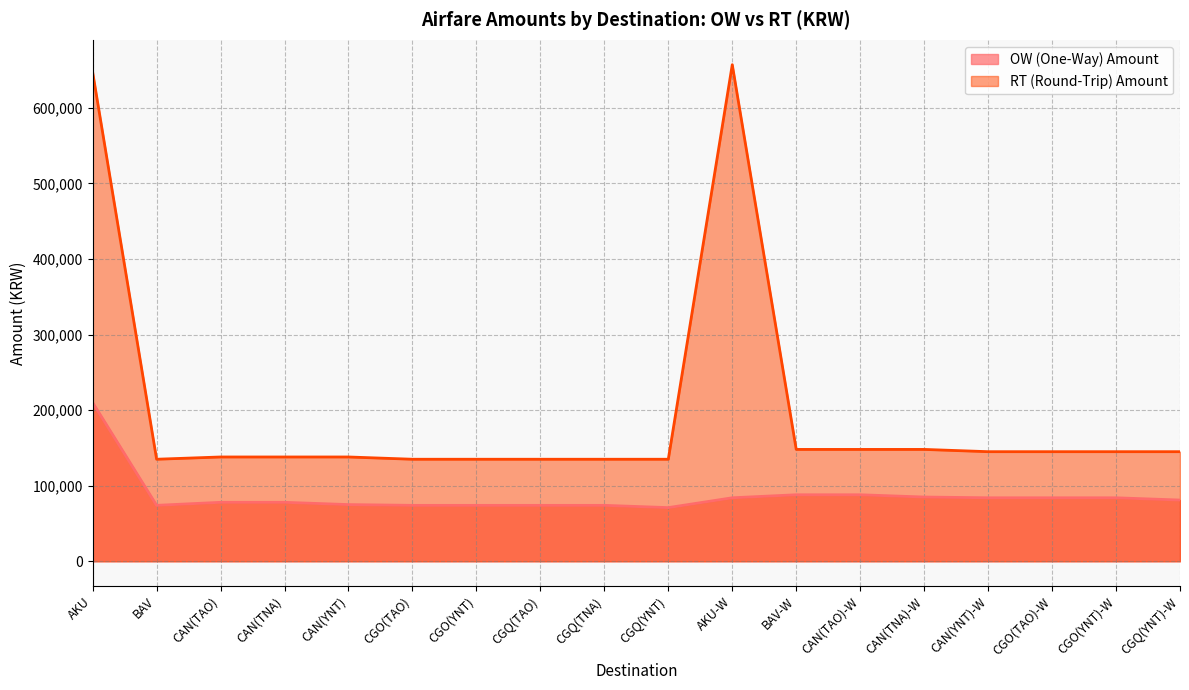

Does the chart have visible grid lines?

Yes